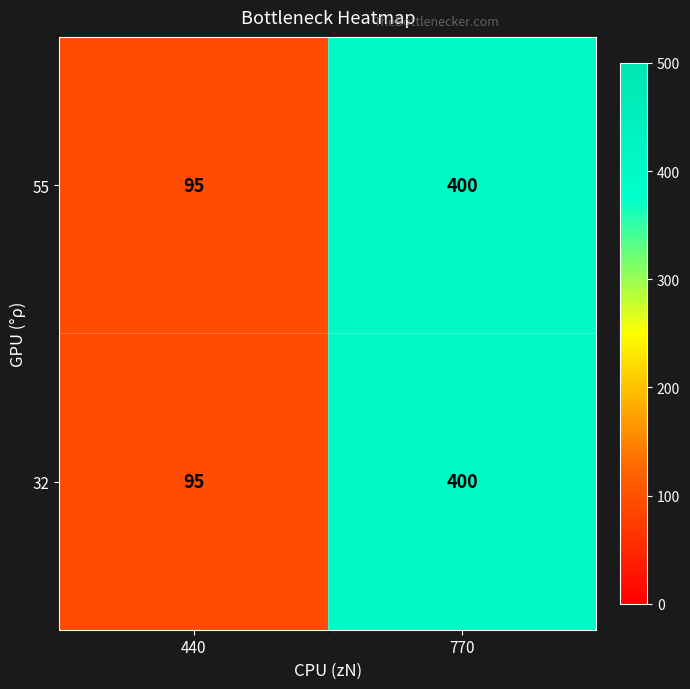

Reading right to left, extract all data points from this chart.

55: 400	95
32: 400	95